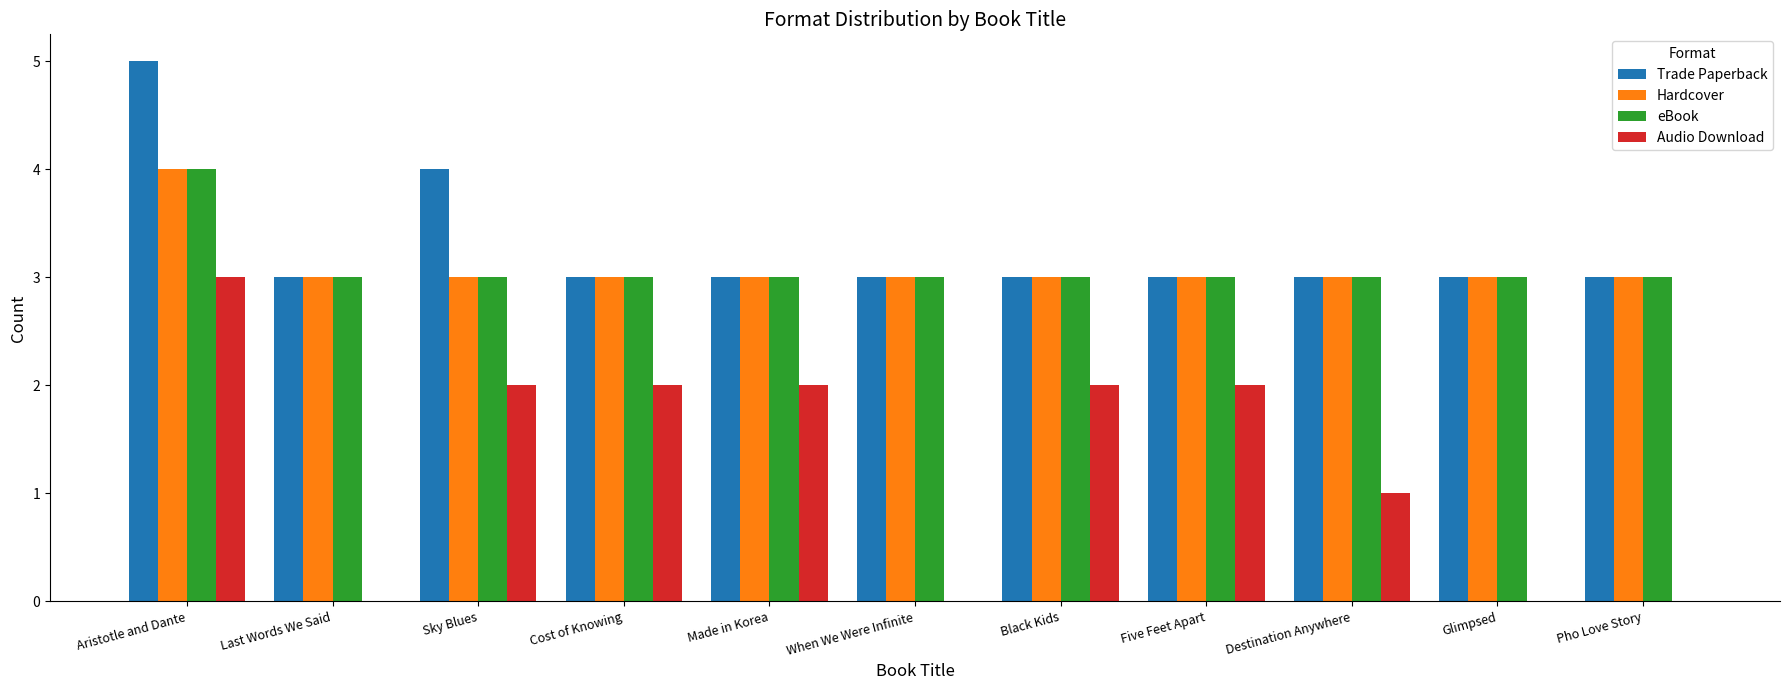

The Hardcover series shows 4 at Aristotle and Dante. True or false?

True